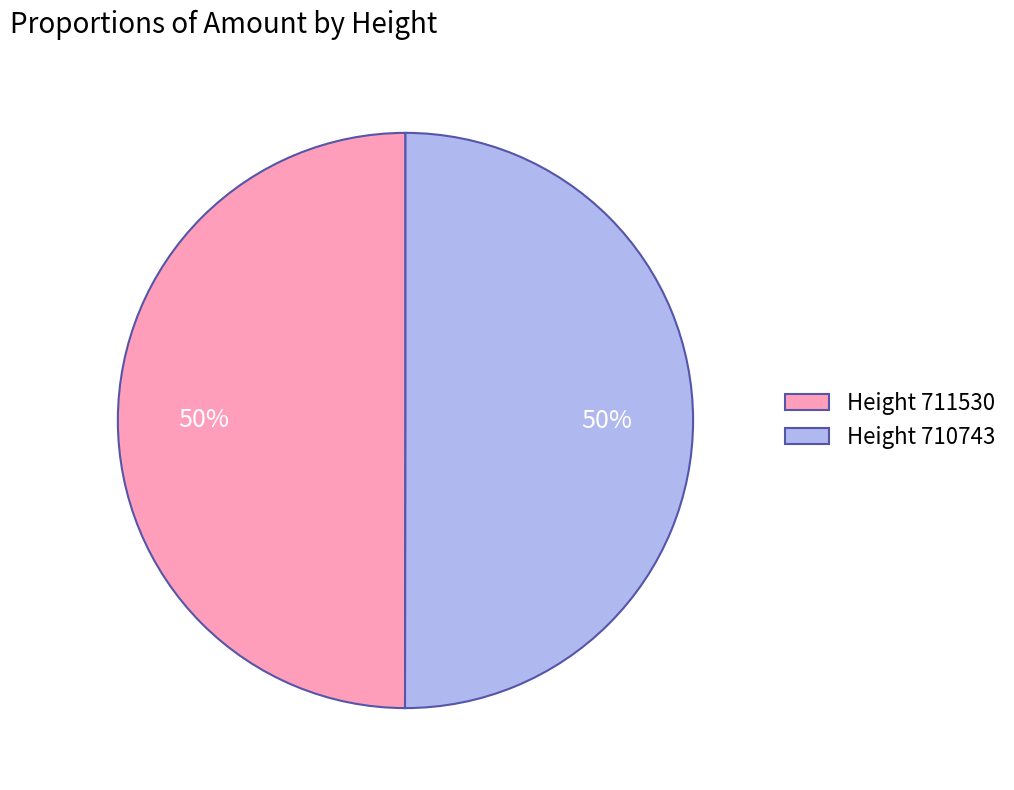

To the nearest percent, what percentage of the pie is Height 710743?

50%